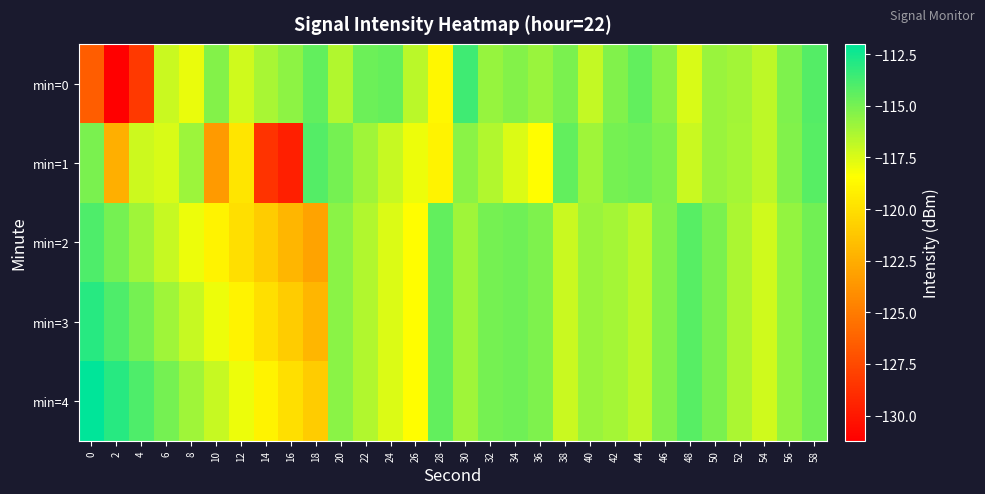

Which series changed the most between 12 and 40?

min=2